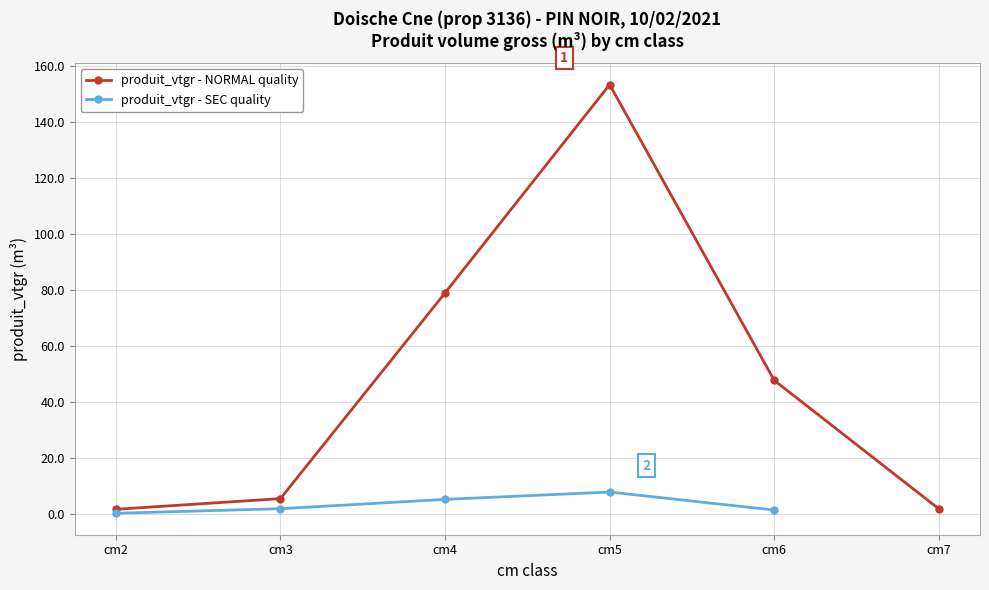

True or false: produit_vtgr - SEC quality has a value of 1.8 at cm3.

True